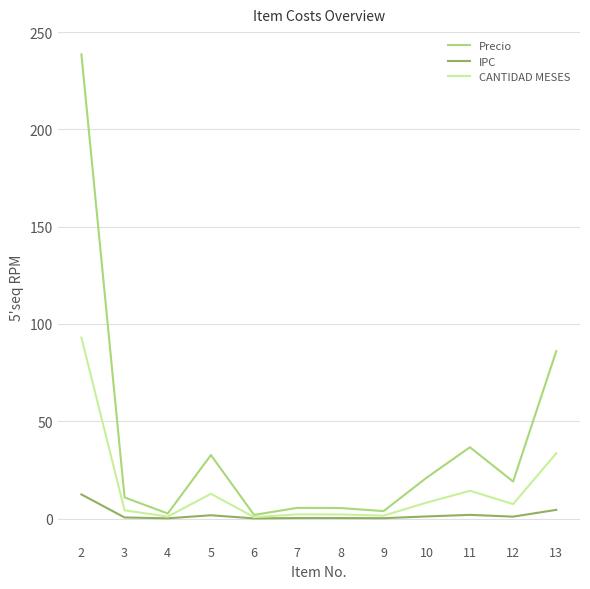

Is it true that IPC equals 0.3 at 7?

True